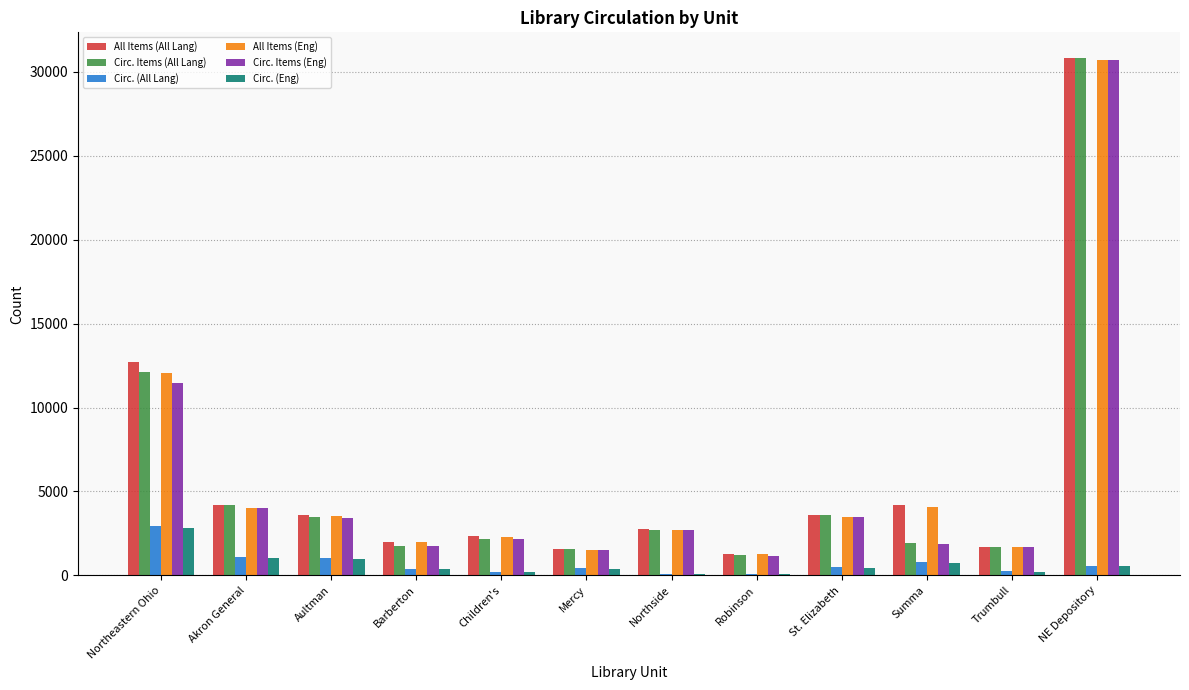

Between Aultman and Summa, which series saw the biggest shift?

Circ. Items (All Lang)